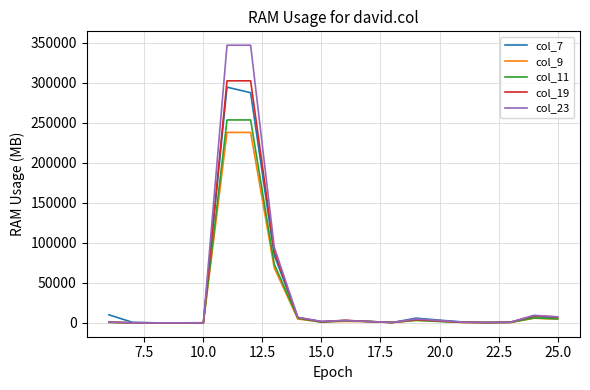

What is the greatest value displayed?

347109.0